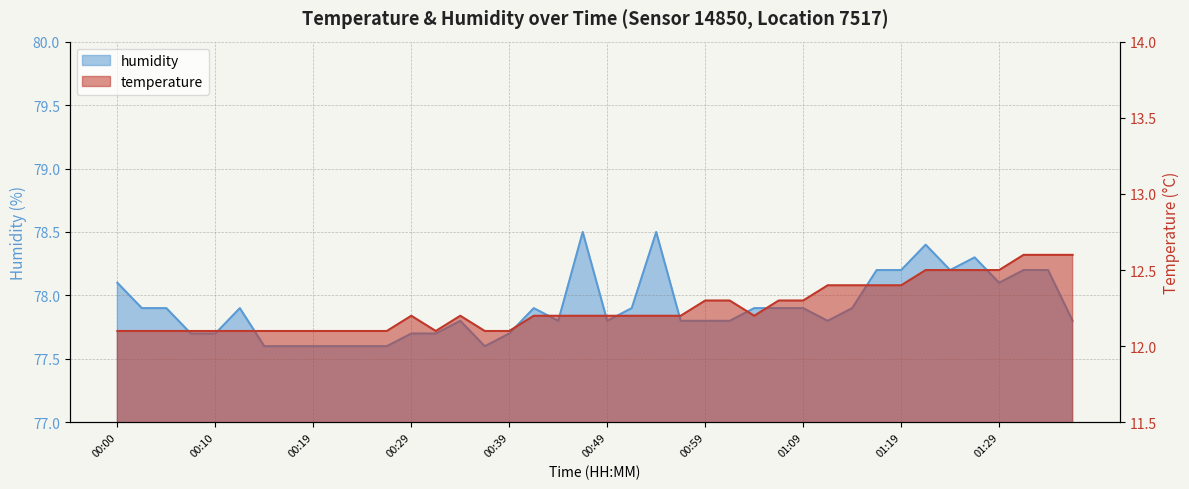

List the labels in order of humidity value, largest first.

00:47, 00:54, 01:21, 01:26, 01:16, 01:19, 01:24, 01:31, 01:33, 00:00, 01:29, 00:02, 00:05, 00:12, 00:42, 00:52, 01:04, 01:06, 01:09, 01:14, 00:34, 00:44, 00:49, 00:56, 00:59, 01:01, 01:11, 01:36, 00:07, 00:10, 00:29, 00:32, 00:39, 00:15, 00:17, 00:19, 00:22, 00:24, 00:27, 00:37